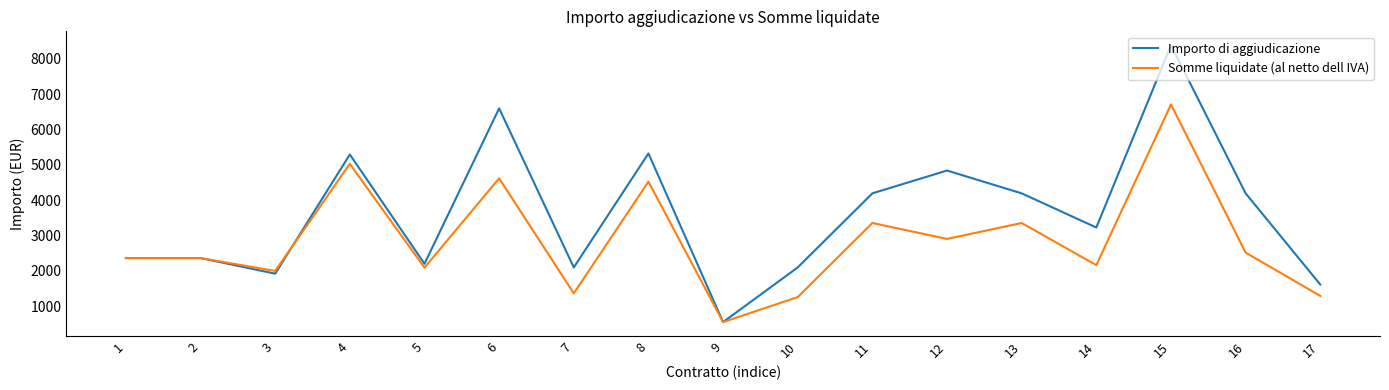

Which series has the widest spread of values?

Importo di aggiudicazione